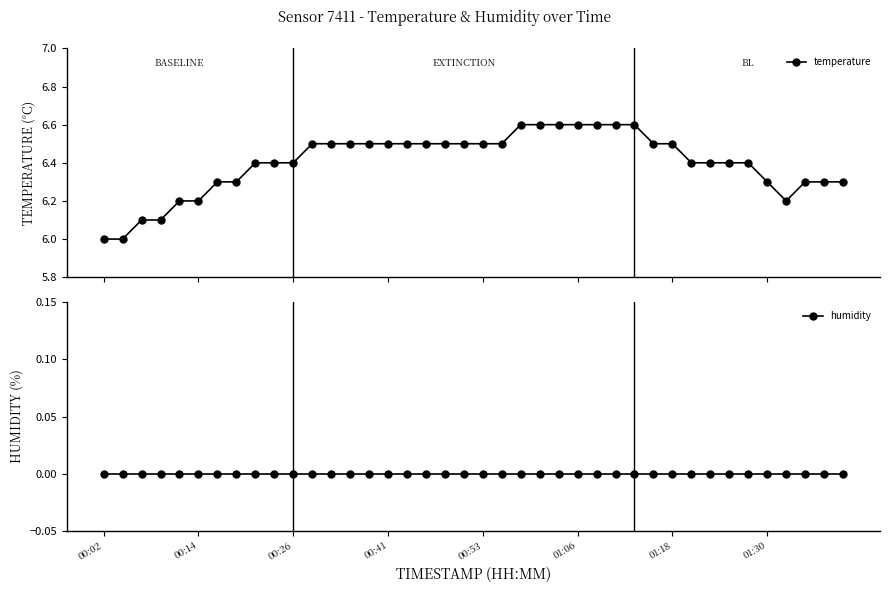

What is the greatest value displayed?

6.6